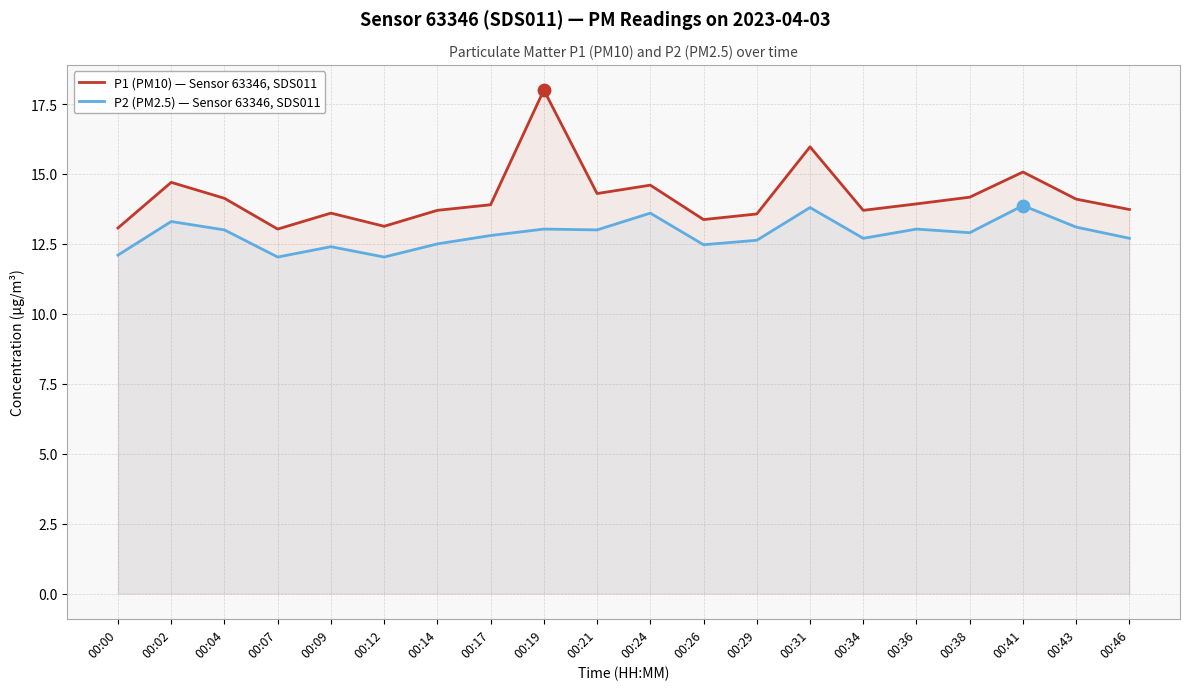

At how many categories does at least one series exceed 12?

20